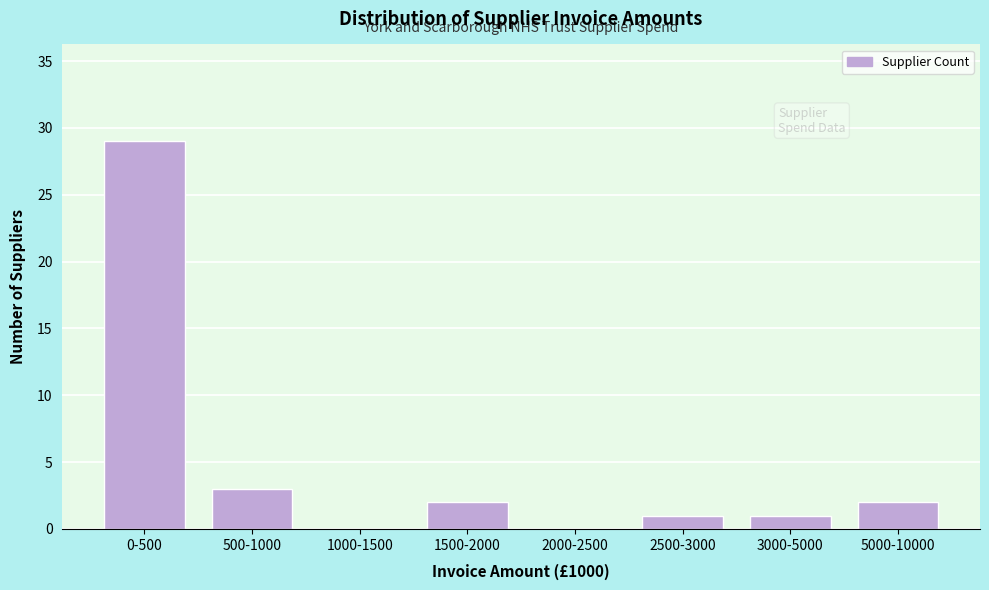

Reading right to left, list all the values displayed in this chart.

5000-10000=2	3000-5000=1	2500-3000=1	2000-2500=0	1500-2000=2	1000-1500=0	500-1000=3	0-500=29